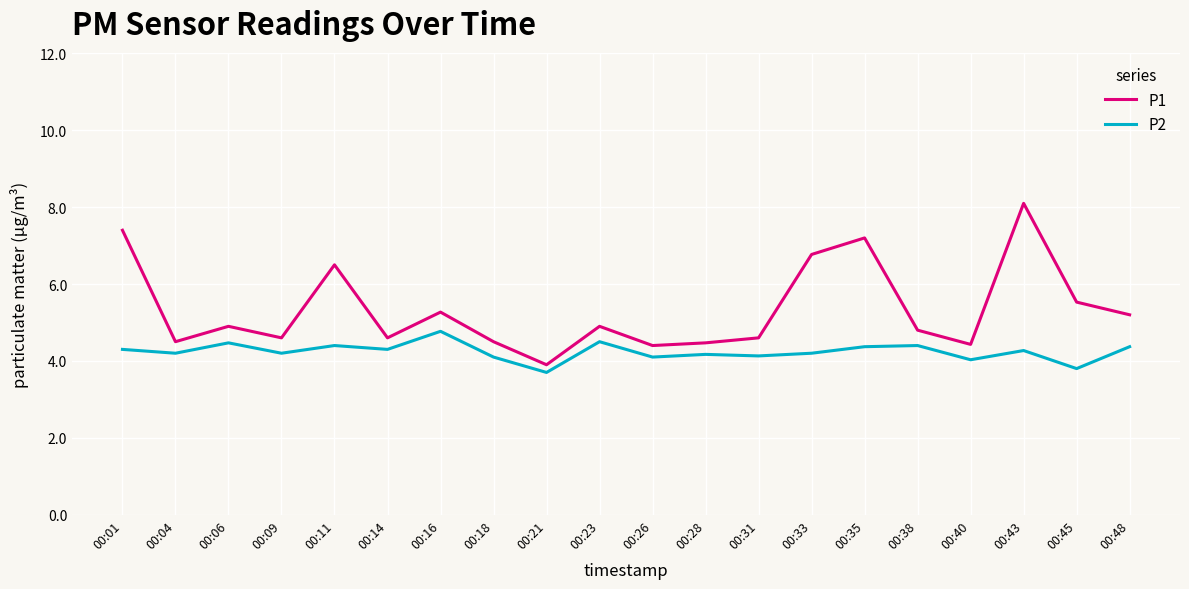

Rank the series by their average value, from lowest to highest.

P2, P1